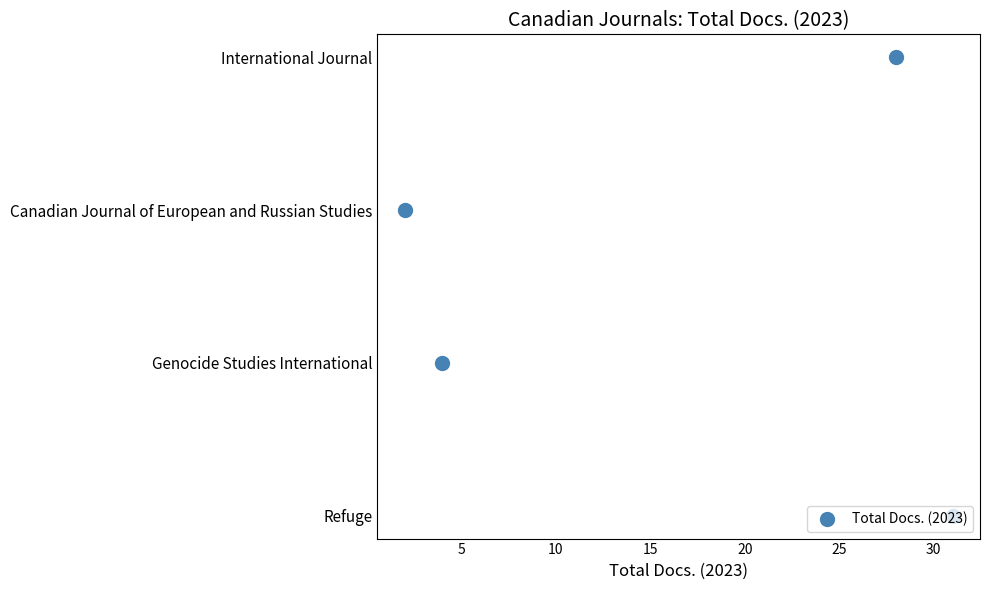

Between 10 and 15, which is larger?

15